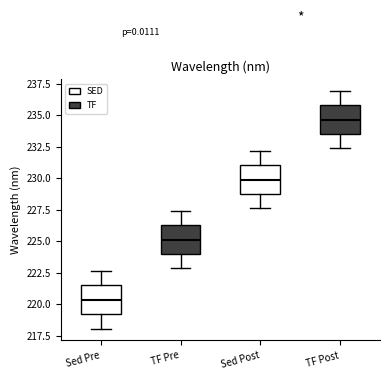

Reading left to right, transcribe this box plot: for each box, give where its median line is, the range the box spans, and where its two whiskers end, as read against the y-axis. The values are not printed on the chart, so give them approximately, as read against the axis.

Sed Pre: median 220.5, box 219.0 to 221.5, whiskers 218.0 to 222.5
TF Pre: median 225.0, box 224.0 to 226.5, whiskers 223.0 to 227.5
Sed Post: median 230.0, box 228.5 to 231.0, whiskers 227.5 to 232.0
TF Post: median 234.5, box 233.5 to 236.0, whiskers 232.5 to 237.0